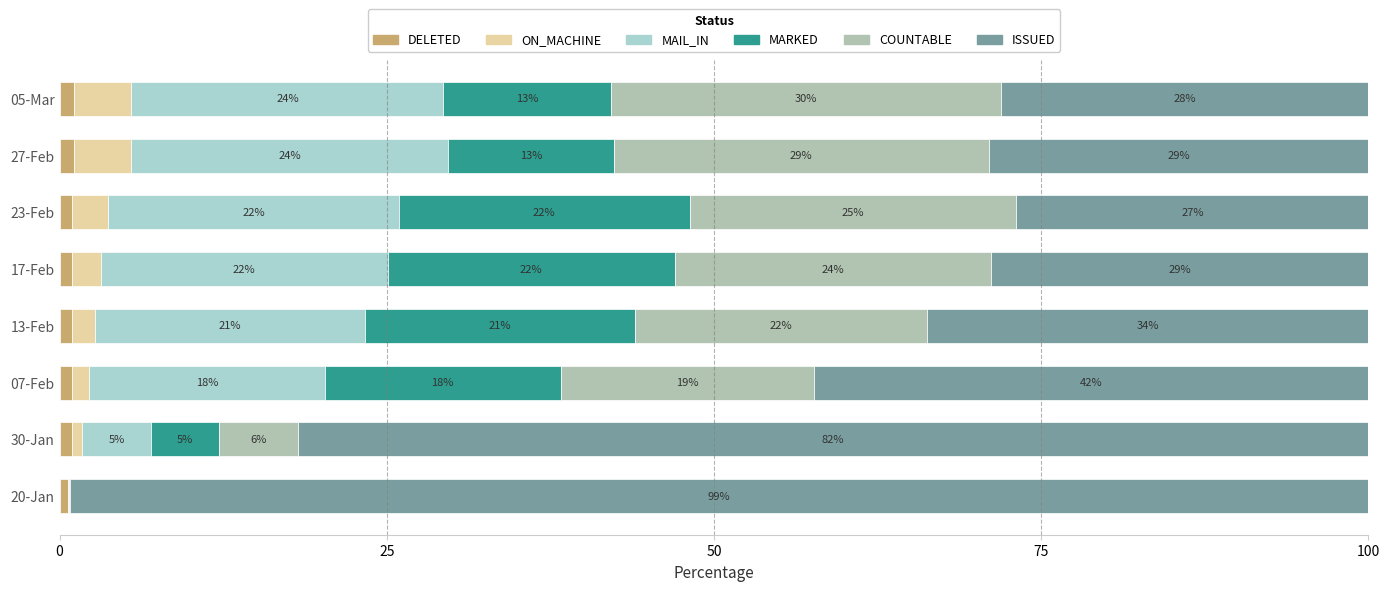

How many data points does each series have?

8